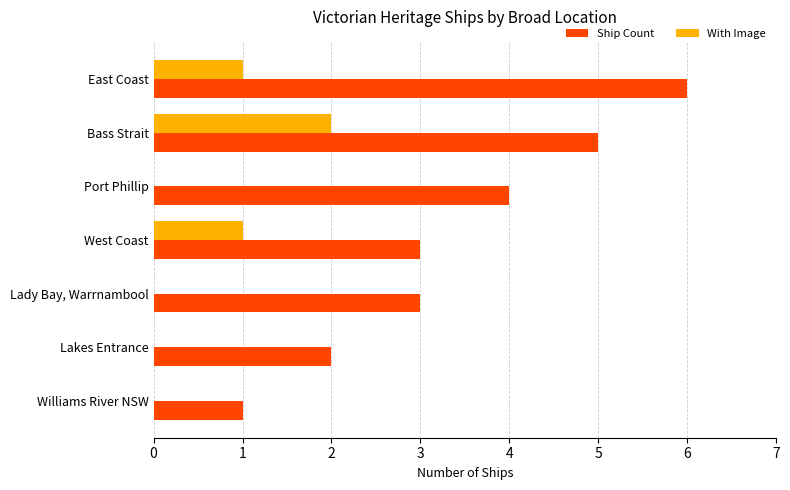

What is the total value across all series at Lady Bay, Warrnambool?

3